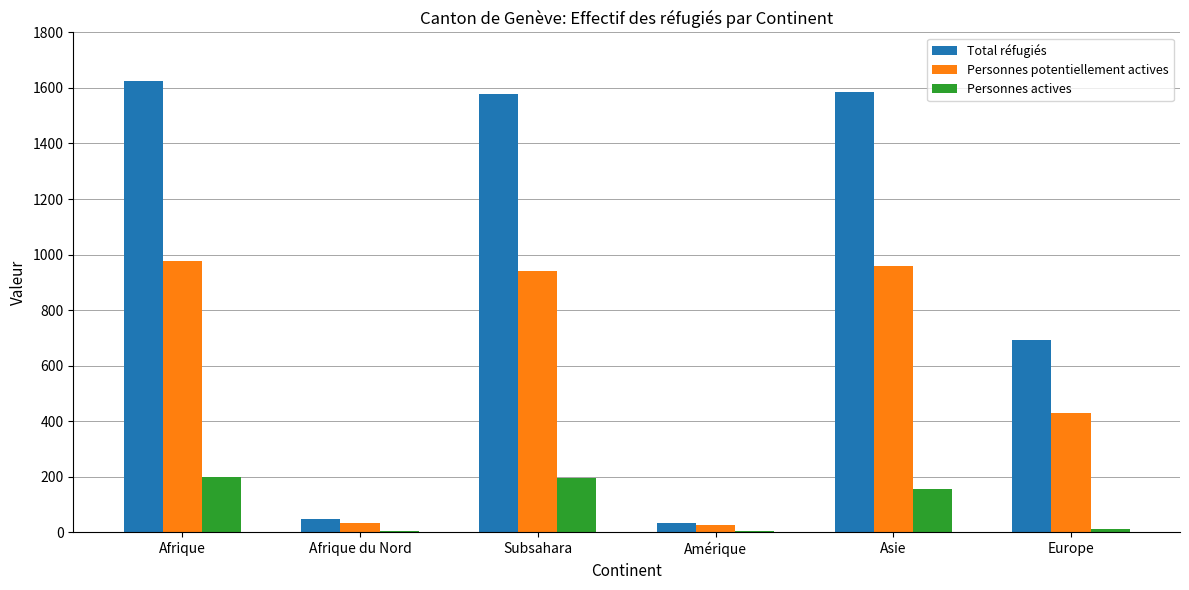

What is the difference between the Personnes actives values at Asie and Amérique?

152